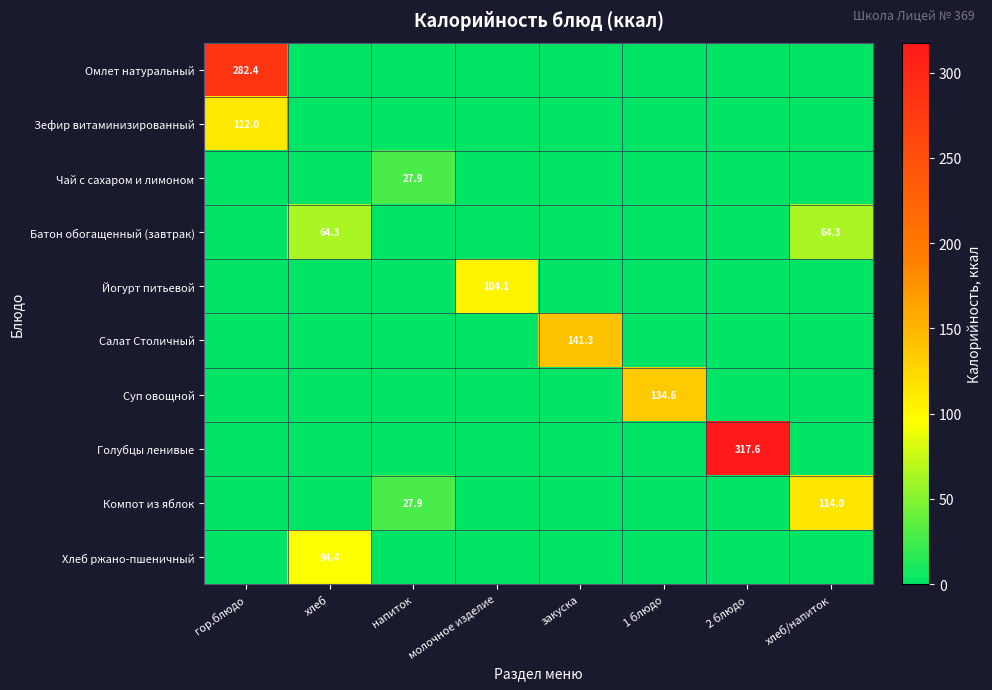

At which category does the chart reach its peak across all series?

2 блюдо